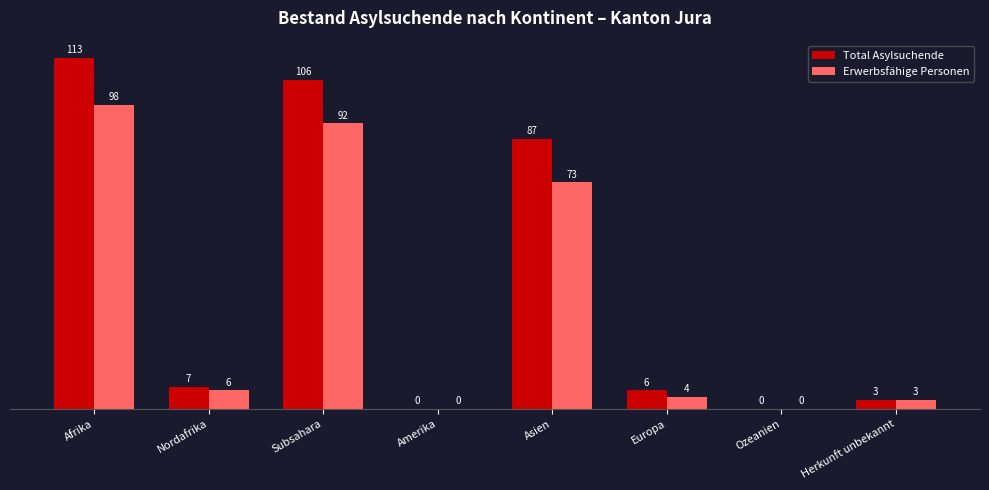

What is the sum of the Erwerbsfähige Personen values at Ozeanien and Subsahara?

92